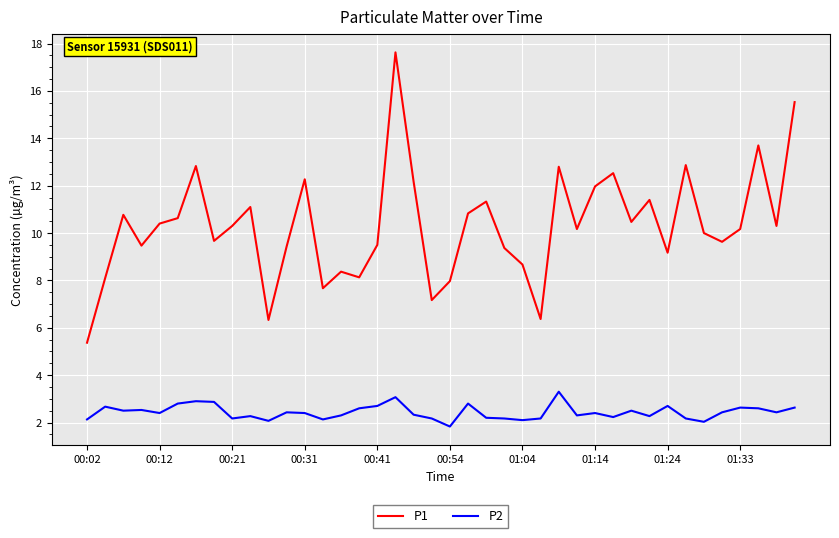

Which series has the largest total across all categories?

P1